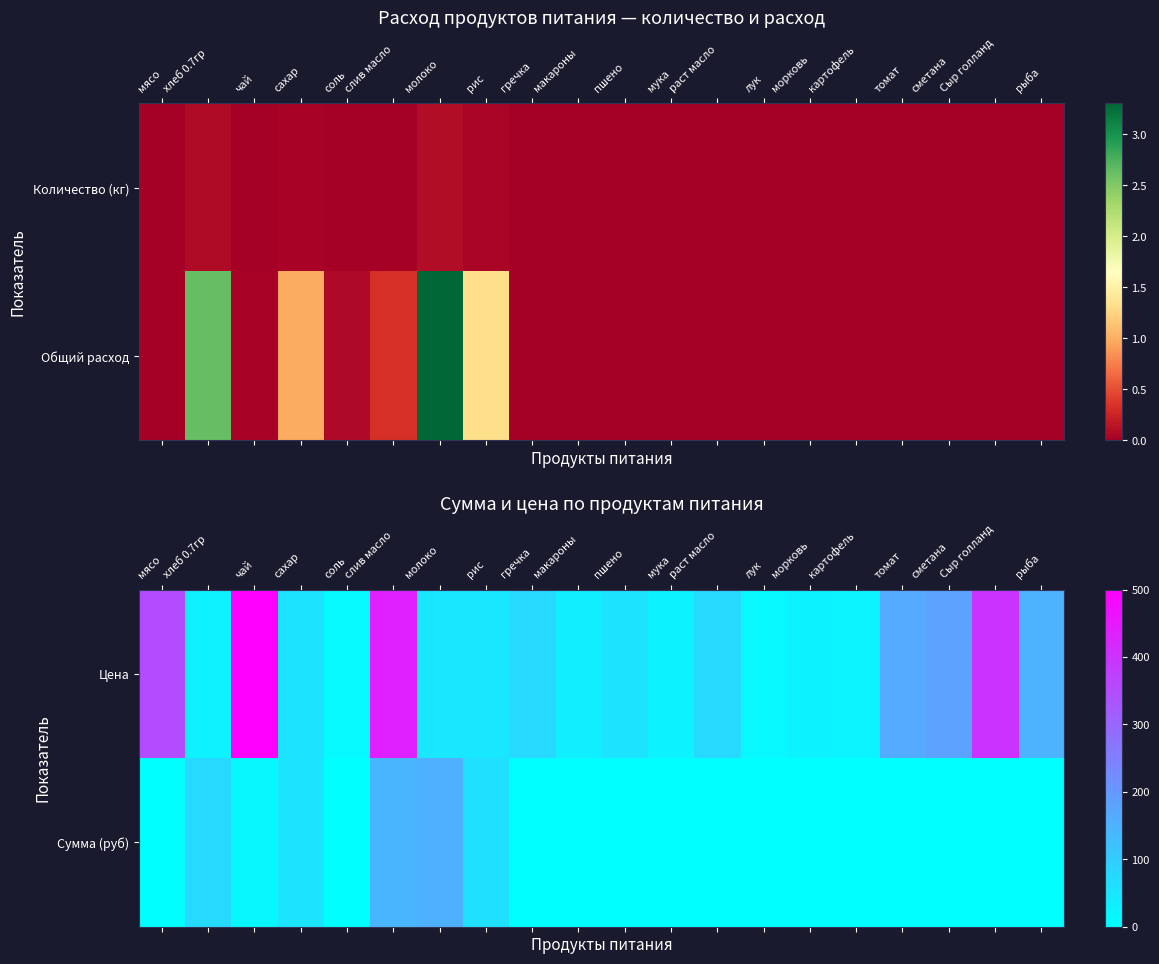

What is the sum of all Сумма (руб) values?

509.1